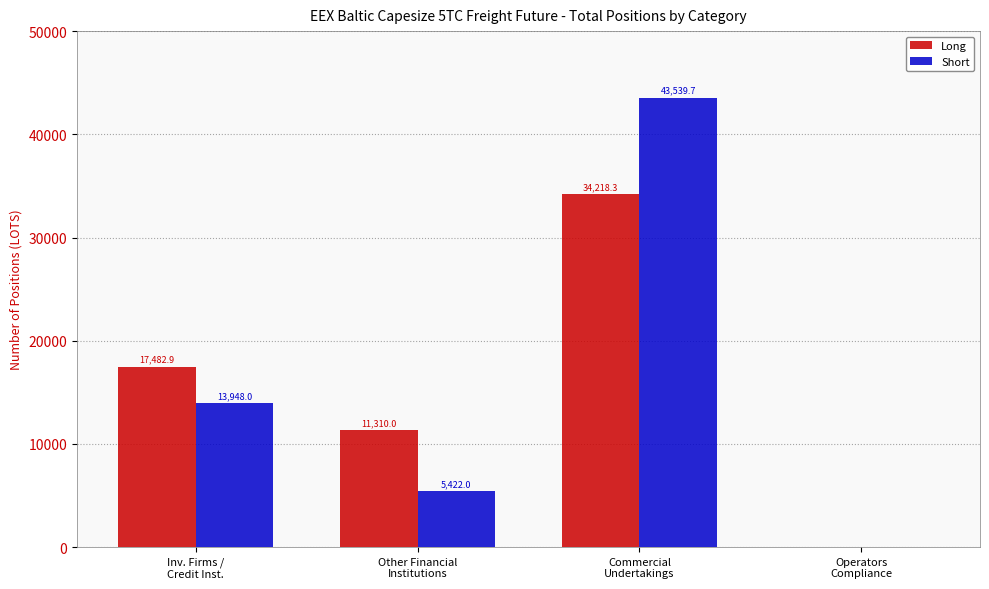

What is the greatest value displayed?

43539.7